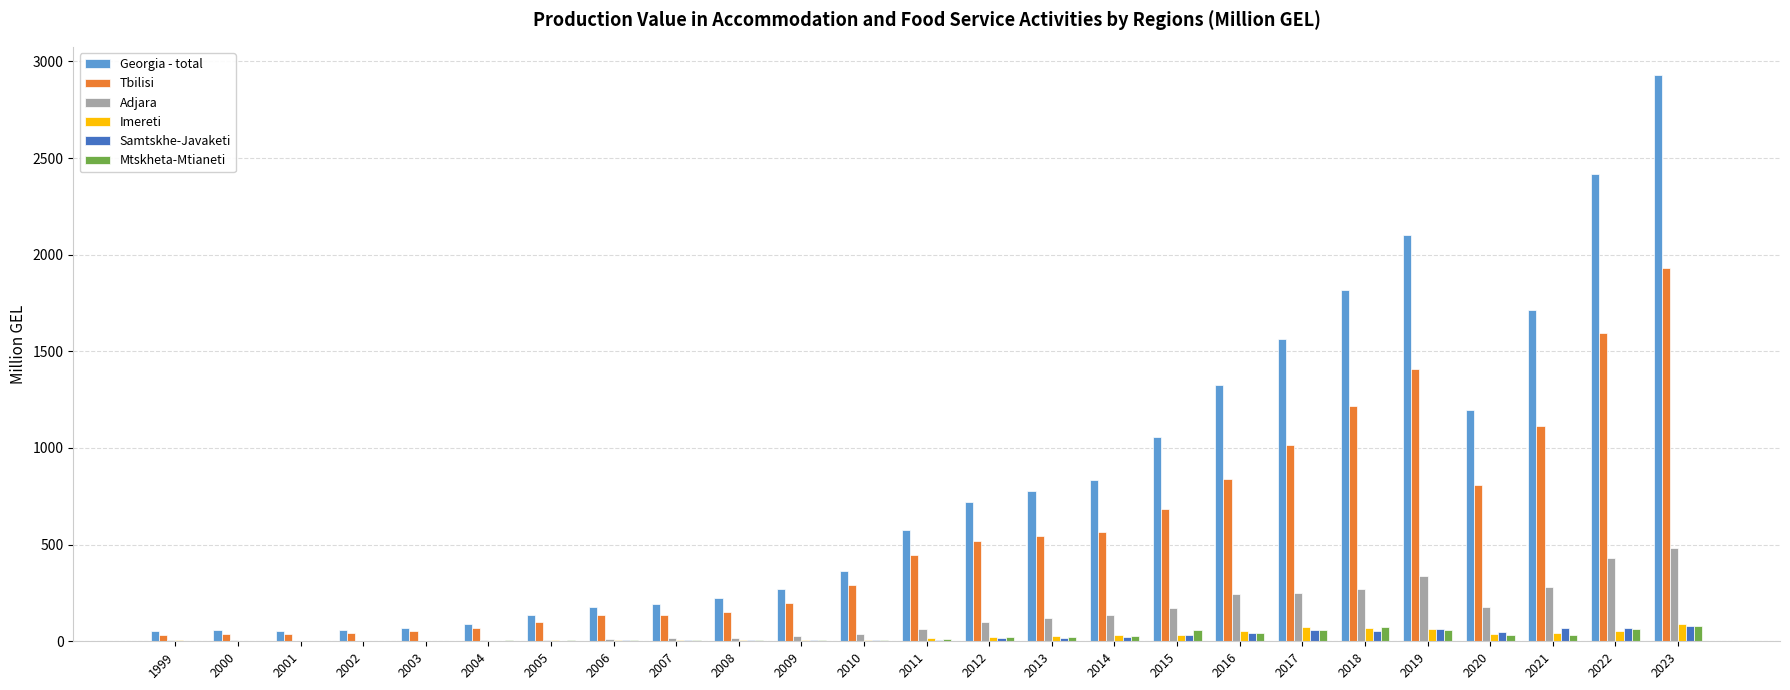

How many data points in Imereti are above 17?

13